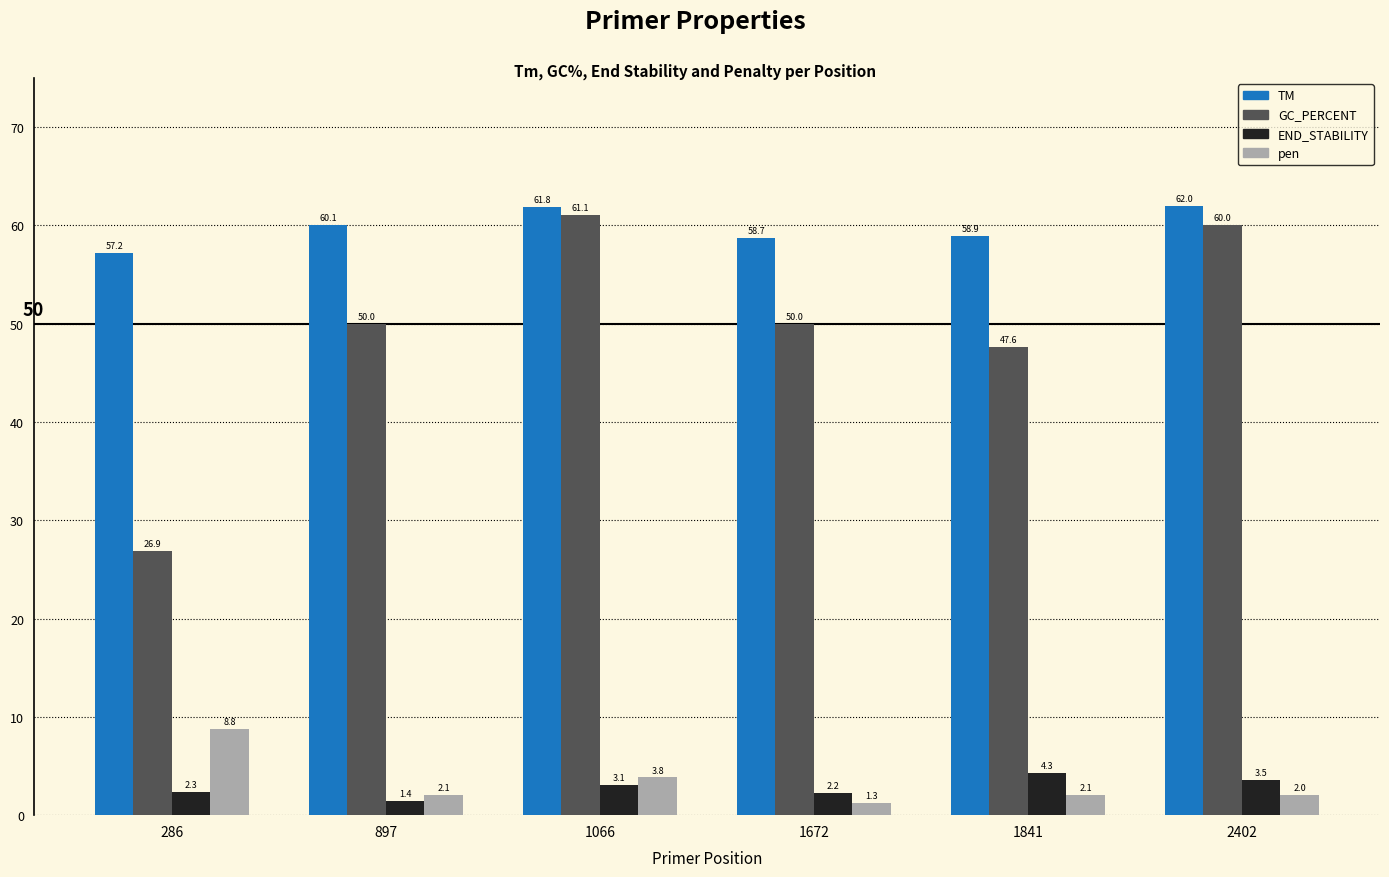

Which label corresponds to the largest value in the chart?

2402